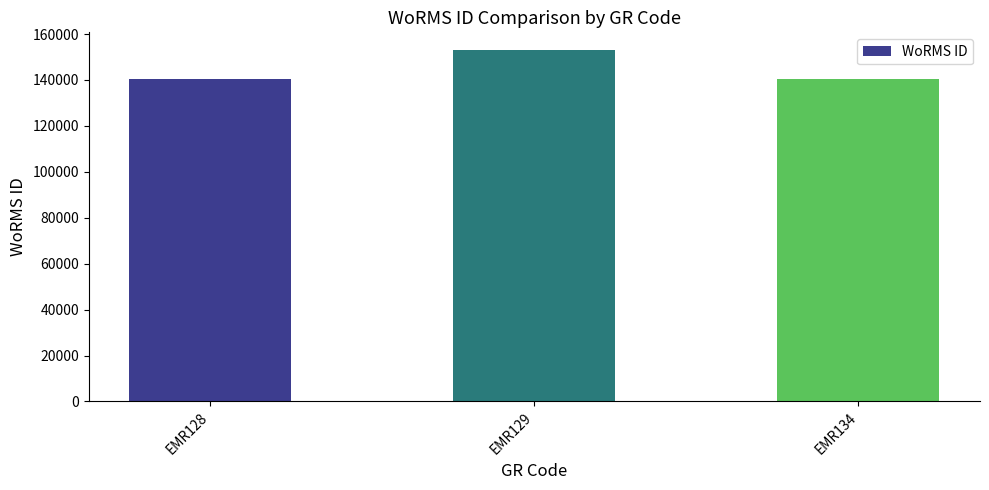

What is the maximum value shown in the chart?

153087